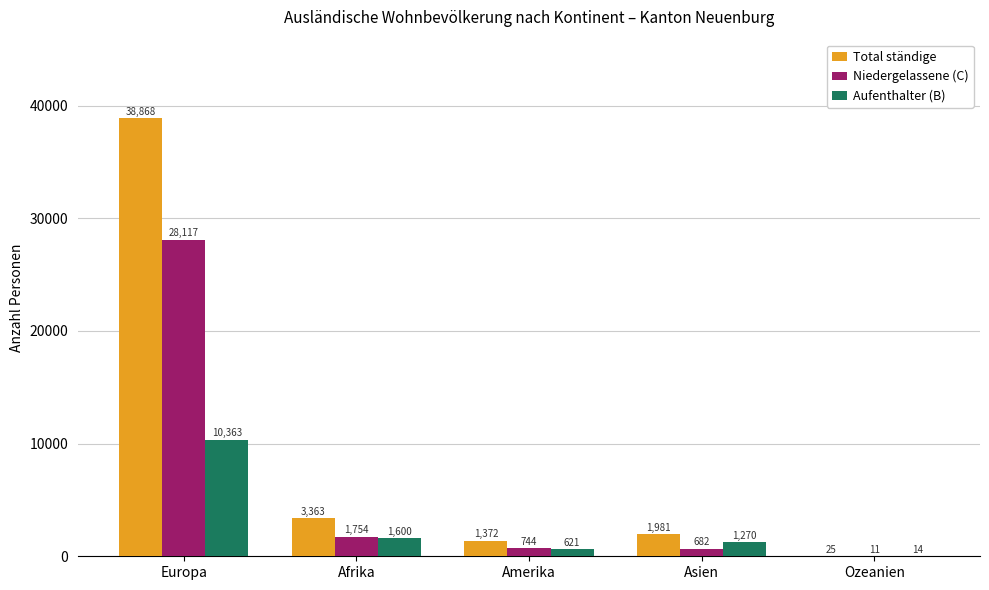

What value does the Total ständige series have at Asien, to the nearest 100?

2000